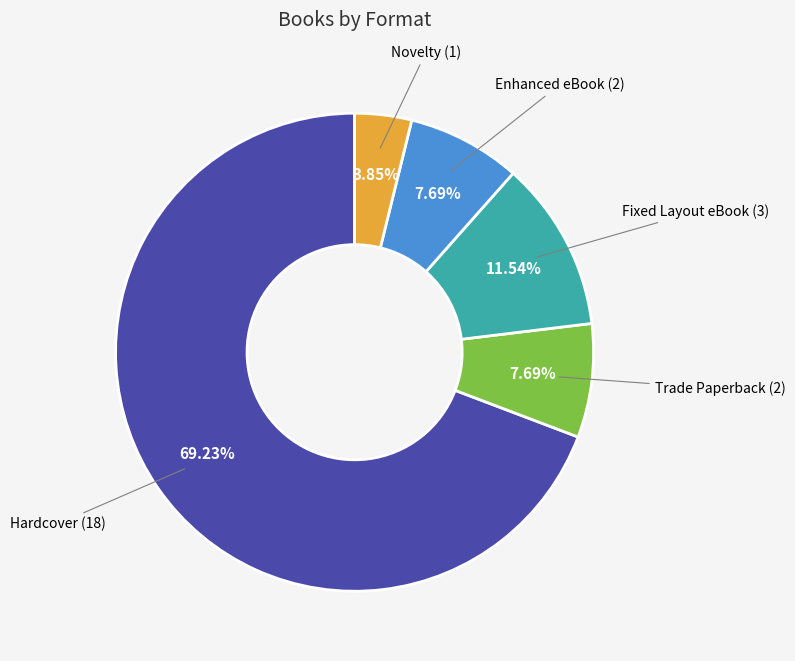

Which slice is the smallest?

Novelty